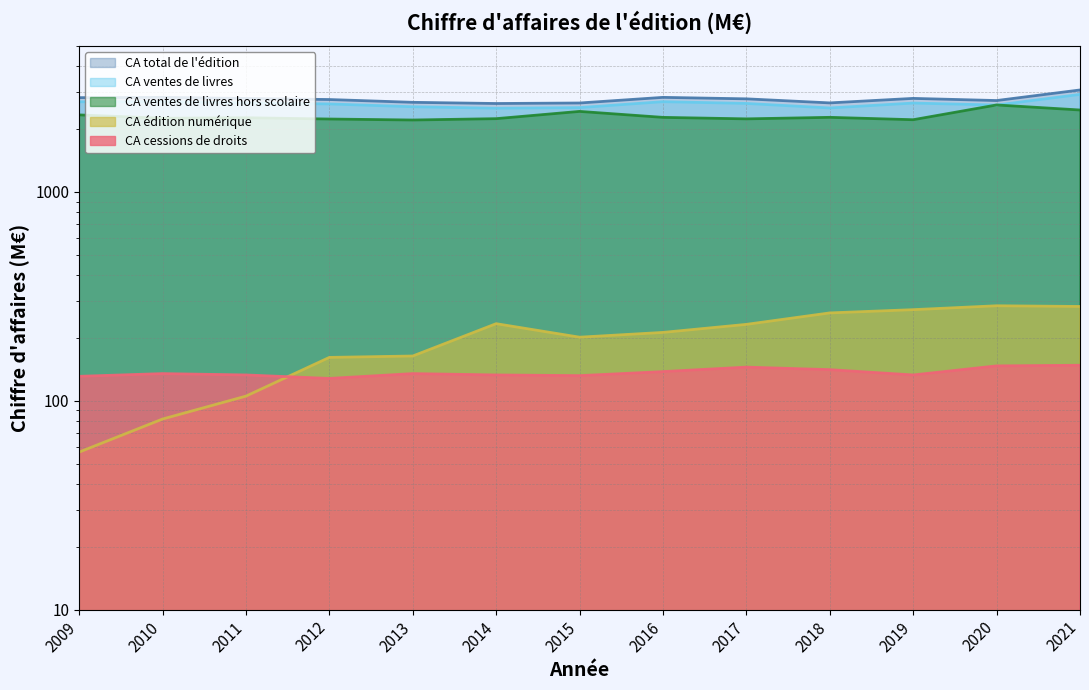

How many lines are shown in the chart?

5